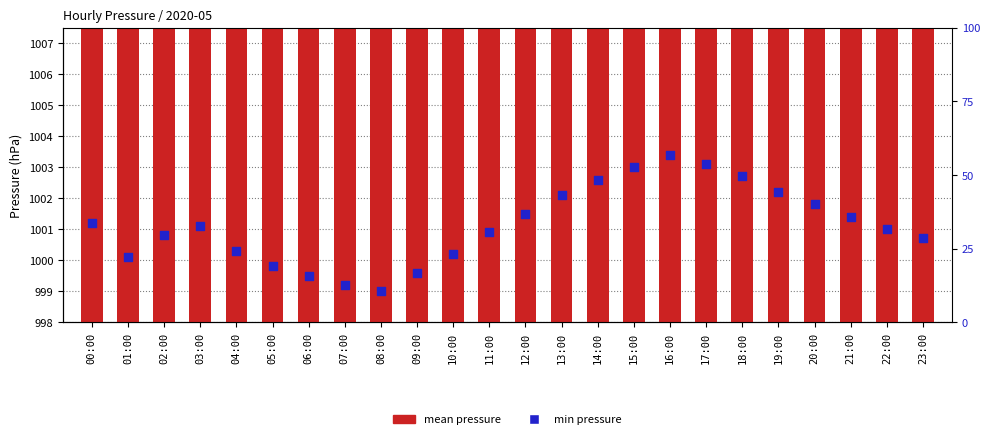

Which series reaches the maximum Y coordinate?

mean pressure